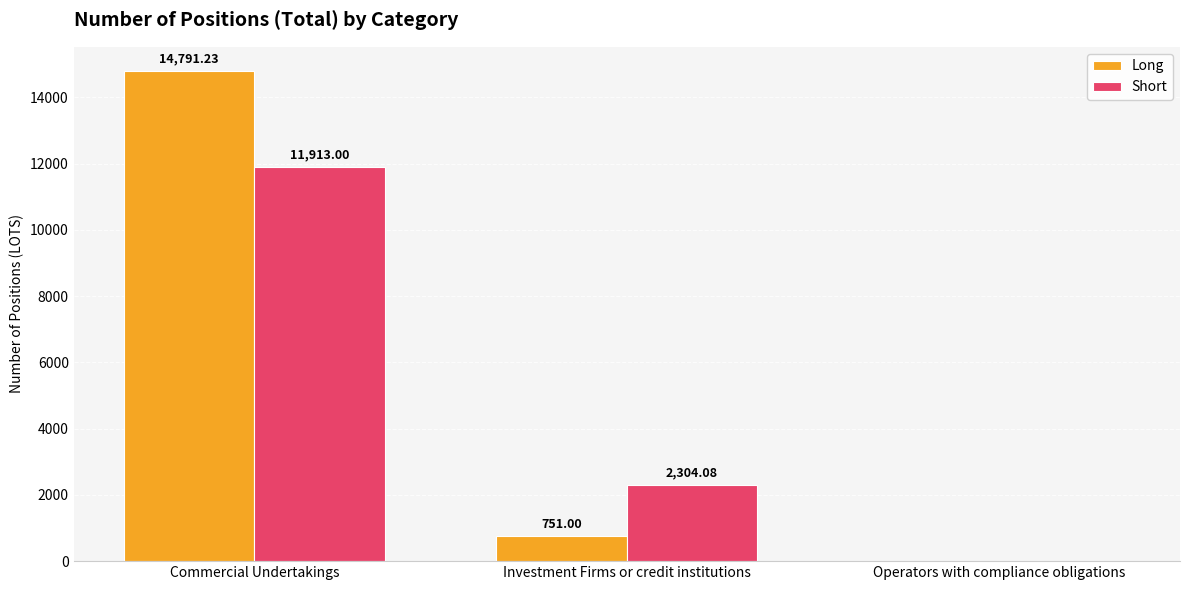

Which series changed the most between Commercial Undertakings and Operators with compliance obligations?

Long